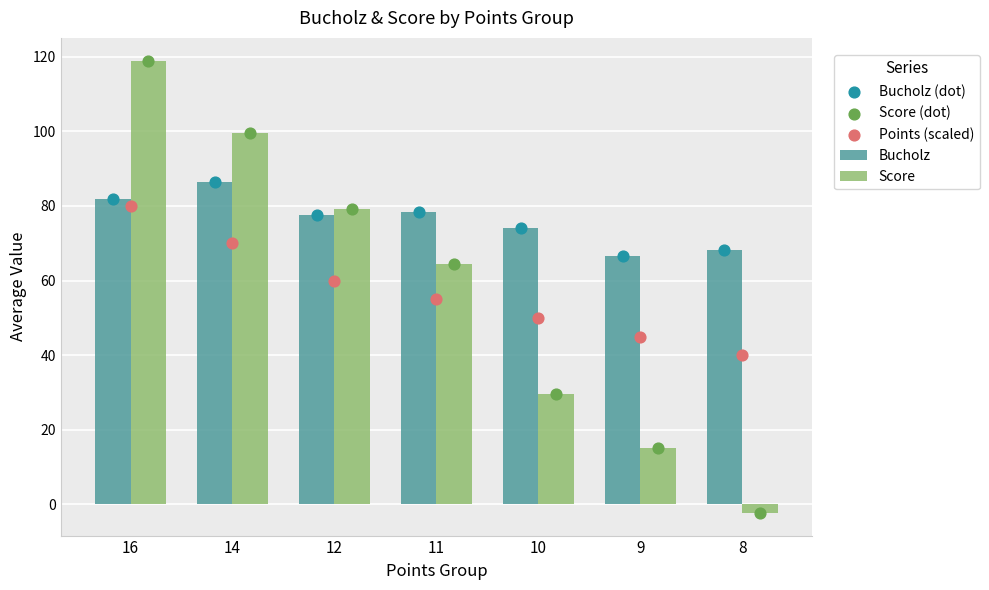

Which series has the largest Y range (max minus min)?

Score